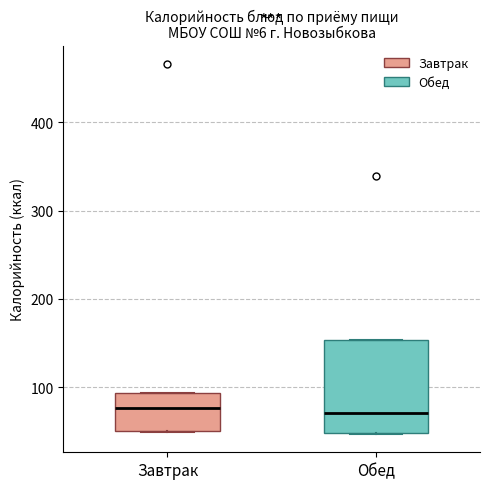

Where is the lower edge of the box for Обед on the y-axis? The values are not printed on the chart, so give them approximately, as read against the axis.

50